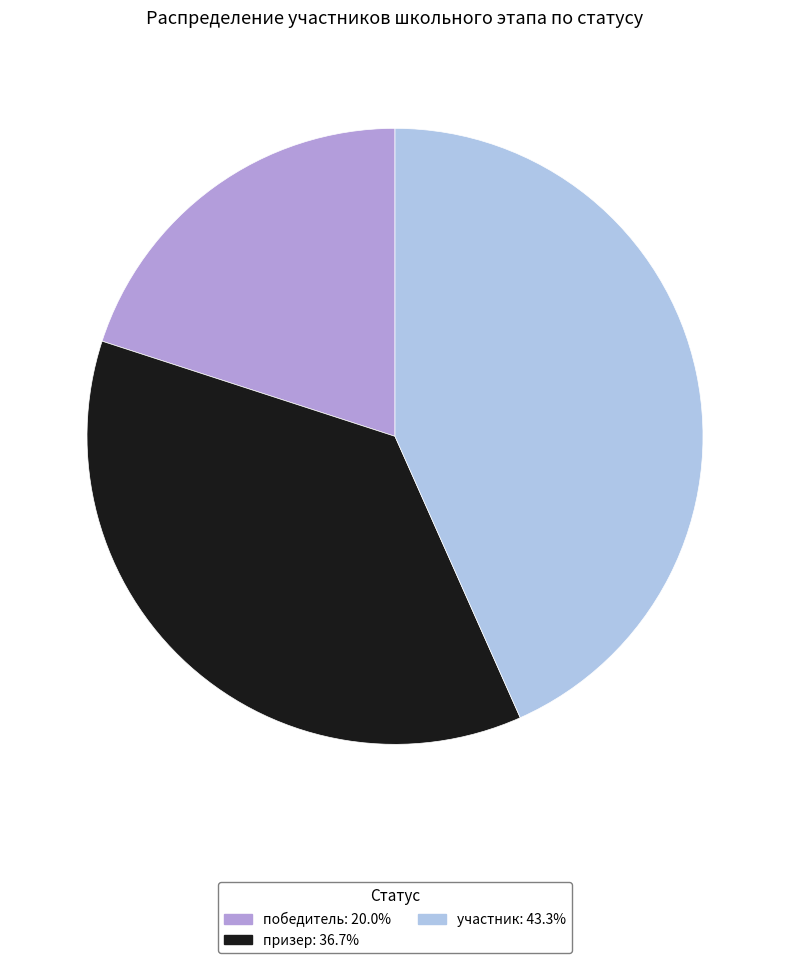

How many slices are in this pie chart?

3